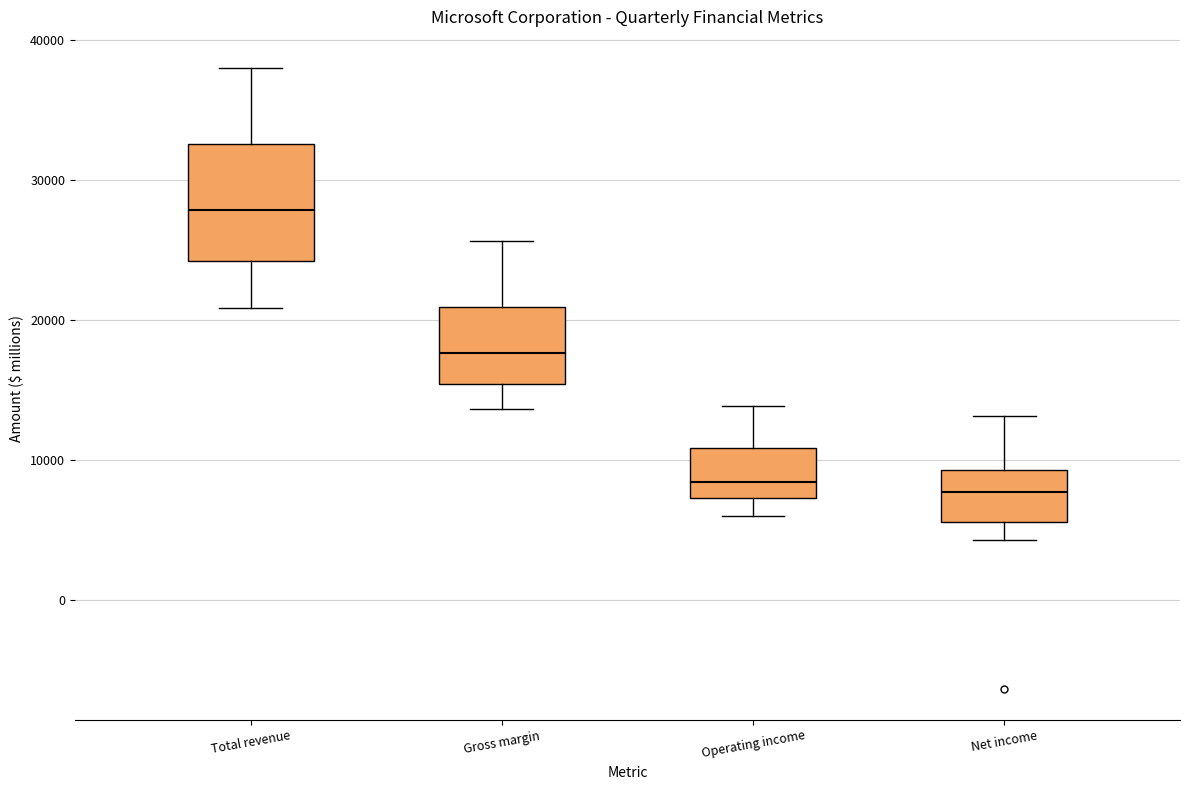

Where is the upper edge of the box for Total revenue on the y-axis? The values are not printed on the chart, so give them approximately, as read against the axis.

33000